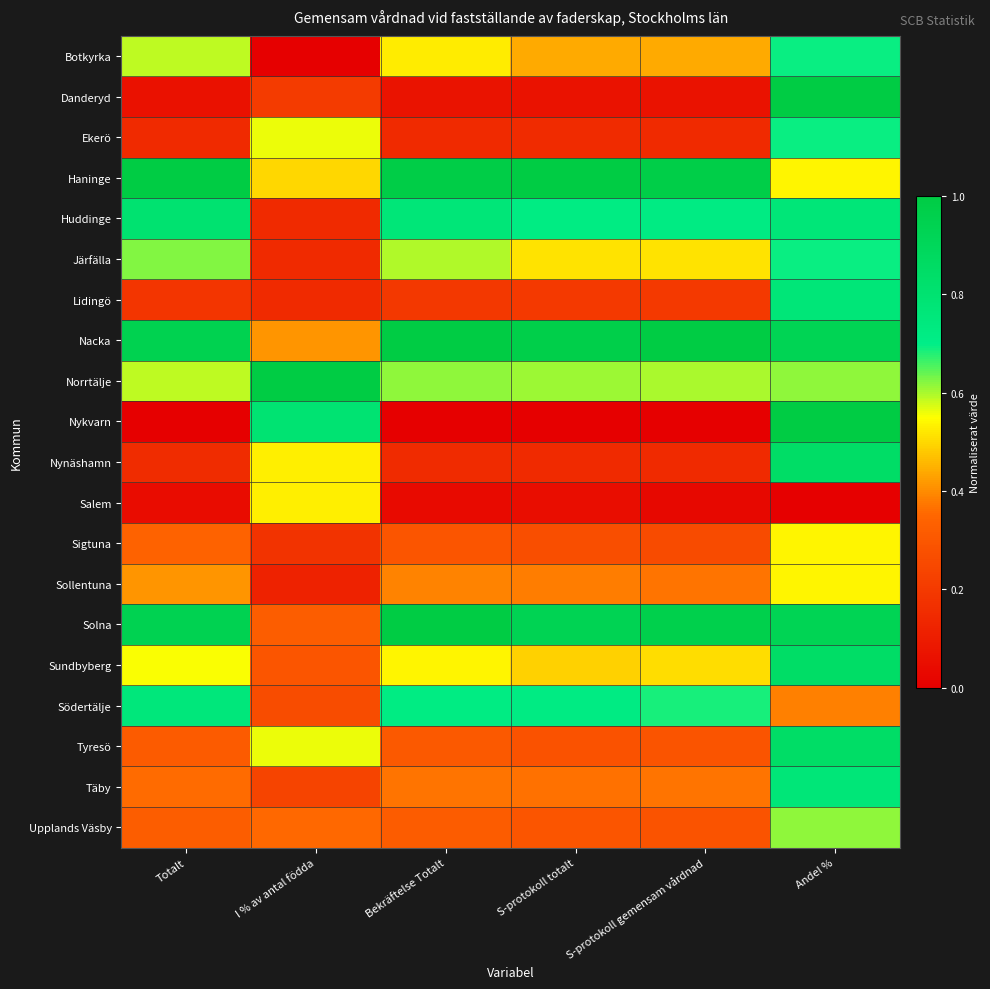

Reading left to right, list all the values displayed in this chart.

Botkyrka: Totalt=0.6	I % av antal födda=0.0	Bekräftelse Totalt=0.5	S-protokoll totalt=0.4	S-protokoll gemensam vårdnad=0.4	Andel %=0.7
Danderyd: Totalt=0.1	I % av antal födda=0.2	Bekräftelse Totalt=0.1	S-protokoll totalt=0.1	S-protokoll gemensam vårdnad=0.1	Andel %=1.0
Ekerö: Totalt=0.1	I % av antal födda=0.6	Bekräftelse Totalt=0.1	S-protokoll totalt=0.1	S-protokoll gemensam vårdnad=0.1	Andel %=0.7
Haninge: Totalt=1.0	I % av antal födda=0.5	Bekräftelse Totalt=1.0	S-protokoll totalt=1.0	S-protokoll gemensam vårdnad=1.0	Andel %=0.5
Huddinge: Totalt=0.8	I % av antal födda=0.1	Bekräftelse Totalt=0.8	S-protokoll totalt=0.7	S-protokoll gemensam vårdnad=0.7	Andel %=0.8
Järfälla: Totalt=0.6	I % av antal födda=0.1	Bekräftelse Totalt=0.6	S-protokoll totalt=0.5	S-protokoll gemensam vårdnad=0.5	Andel %=0.7
Lidingö: Totalt=0.2	I % av antal födda=0.1	Bekräftelse Totalt=0.2	S-protokoll totalt=0.2	S-protokoll gemensam vårdnad=0.2	Andel %=0.8
Nacka: Totalt=0.9	I % av antal födda=0.4	Bekräftelse Totalt=1.0	S-protokoll totalt=1.0	S-protokoll gemensam vårdnad=1.0	Andel %=0.9
Norrtälje: Totalt=0.6	I % av antal födda=1.0	Bekräftelse Totalt=0.6	S-protokoll totalt=0.6	S-protokoll gemensam vårdnad=0.6	Andel %=0.6
Nykvarn: Totalt=0.0	I % av antal födda=0.8	Bekräftelse Totalt=0.0	S-protokoll totalt=0.0	S-protokoll gemensam vårdnad=0.0	Andel %=1.0
Nynäshamn: Totalt=0.2	I % av antal födda=0.5	Bekräftelse Totalt=0.2	S-protokoll totalt=0.1	S-protokoll gemensam vårdnad=0.1	Andel %=0.8
Salem: Totalt=0.0	I % av antal födda=0.5	Bekräftelse Totalt=0.0	S-protokoll totalt=0.0	S-protokoll gemensam vårdnad=0.0	Andel %=0.0
Sigtuna: Totalt=0.3	I % av antal födda=0.2	Bekräftelse Totalt=0.3	S-protokoll totalt=0.3	S-protokoll gemensam vårdnad=0.3	Andel %=0.5
Sollentuna: Totalt=0.4	I % av antal födda=0.1	Bekräftelse Totalt=0.4	S-protokoll totalt=0.4	S-protokoll gemensam vårdnad=0.4	Andel %=0.5
Solna: Totalt=0.9	I % av antal födda=0.3	Bekräftelse Totalt=1.0	S-protokoll totalt=0.9	S-protokoll gemensam vårdnad=1.0	Andel %=0.9
Sundbyberg: Totalt=0.6	I % av antal födda=0.3	Bekräftelse Totalt=0.5	S-protokoll totalt=0.5	S-protokoll gemensam vårdnad=0.5	Andel %=0.8
Södertälje: Totalt=0.8	I % av antal födda=0.3	Bekräftelse Totalt=0.7	S-protokoll totalt=0.7	S-protokoll gemensam vårdnad=0.7	Andel %=0.4
Tyresö: Totalt=0.3	I % av antal födda=0.6	Bekräftelse Totalt=0.3	S-protokoll totalt=0.3	S-protokoll gemensam vårdnad=0.3	Andel %=0.8
Täby: Totalt=0.4	I % av antal födda=0.2	Bekräftelse Totalt=0.4	S-protokoll totalt=0.4	S-protokoll gemensam vårdnad=0.4	Andel %=0.8
Upplands Väsby: Totalt=0.3	I % av antal födda=0.4	Bekräftelse Totalt=0.3	S-protokoll totalt=0.3	S-protokoll gemensam vårdnad=0.3	Andel %=0.6